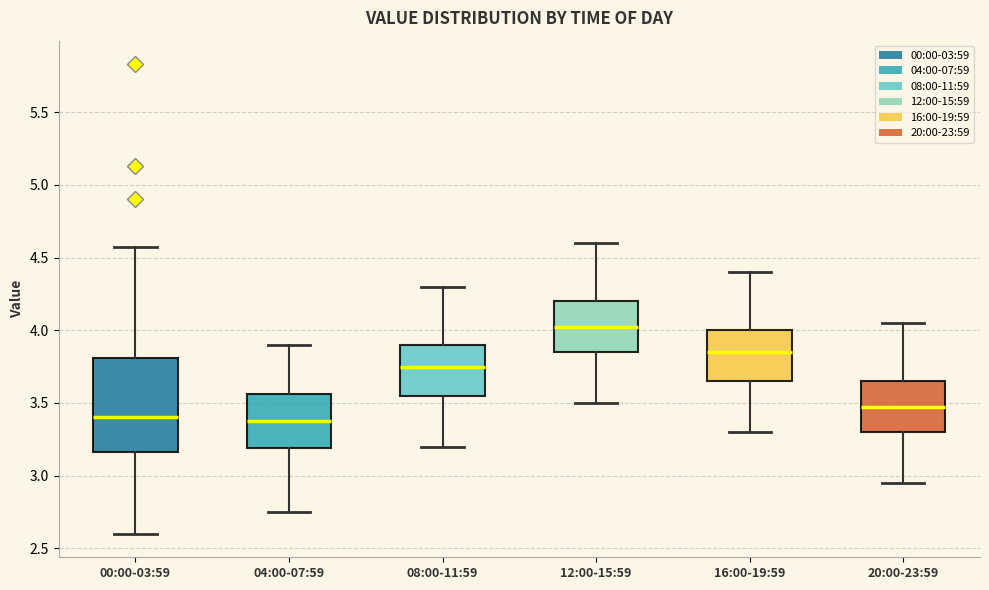

Where does the lower whisker of the box for 04:00-07:59 end on the y-axis? The values are not printed on the chart, so give them approximately, as read against the axis.

2.75